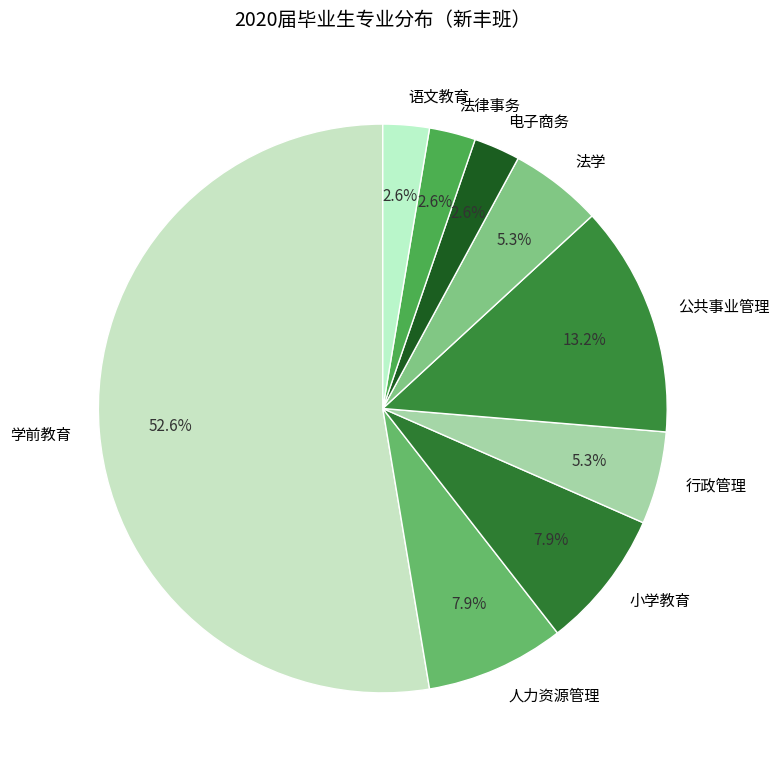

Does any single category account for the majority?

Yes